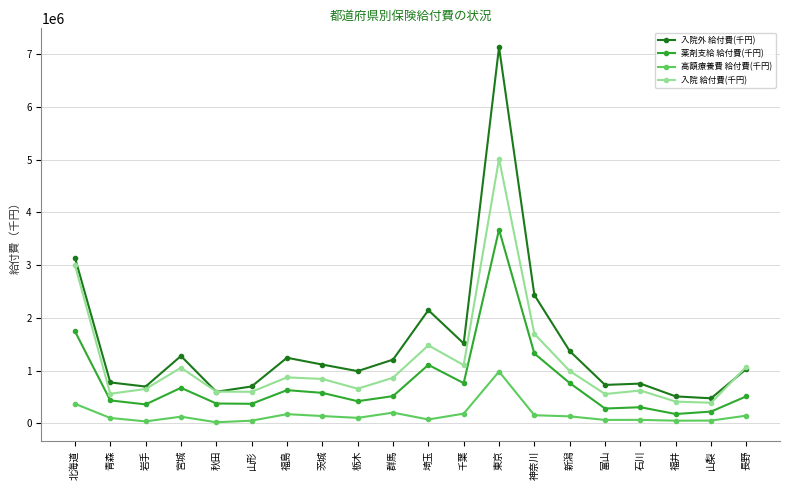

What is the difference between the 薬剤支給 給付費(千円) values at 宮城 and 埼玉?

435070.7